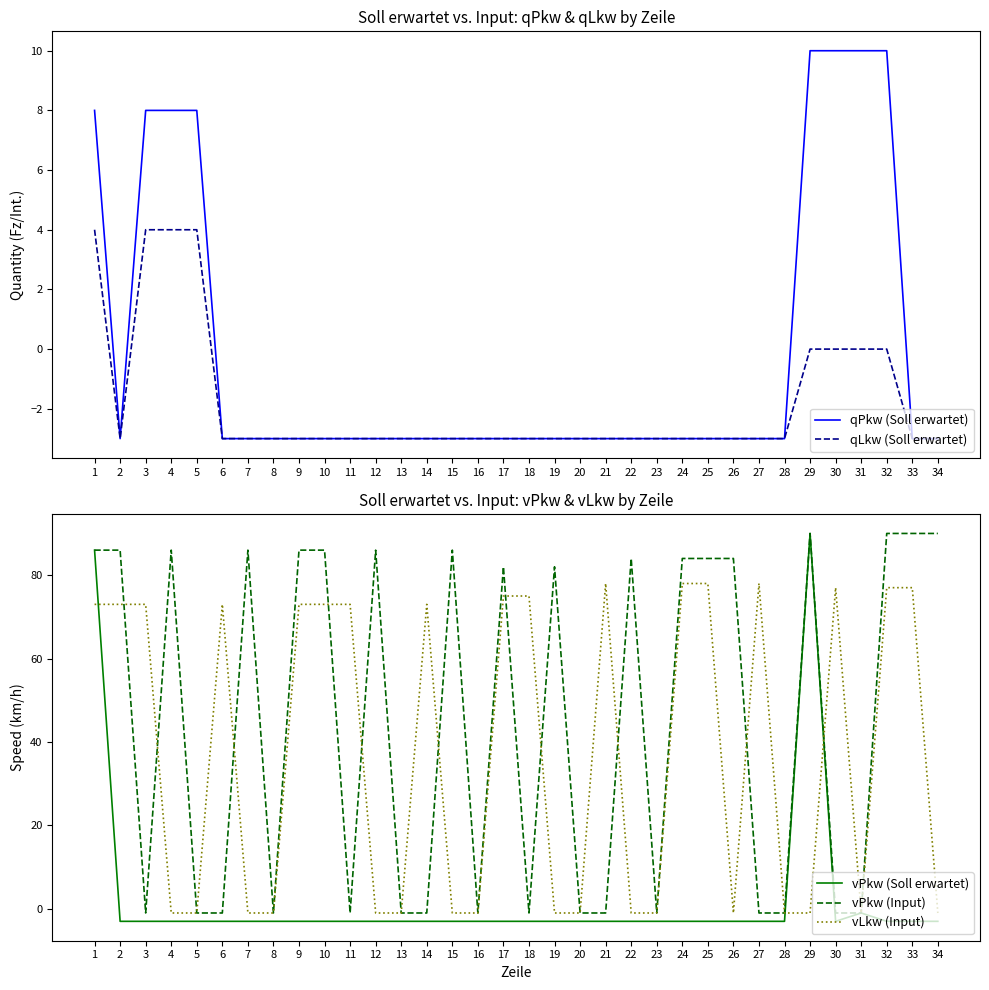

What are all the series names shown in the legend?

qPkw (Soll erwartet), qLkw (Soll erwartet), vPkw (Soll erwartet), vPkw (Input), vLkw (Input)